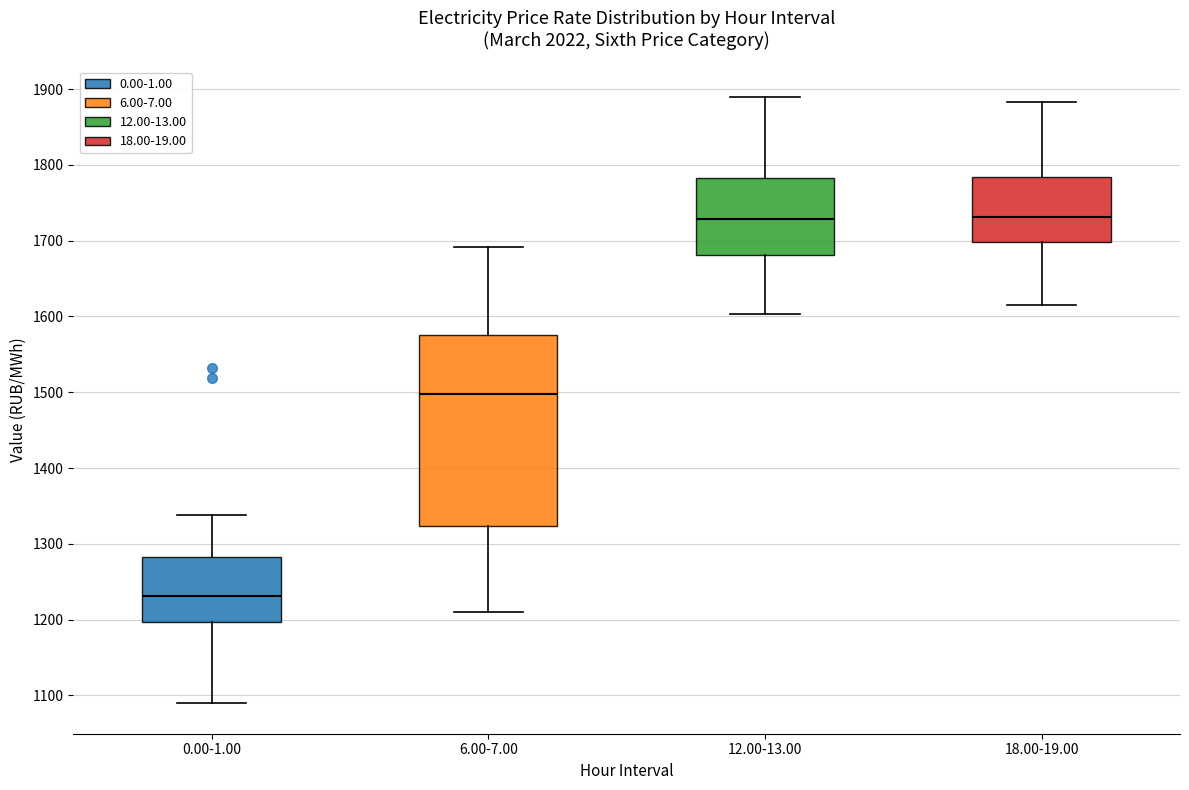

Which box's median line is the lowest?

0.00-1.00